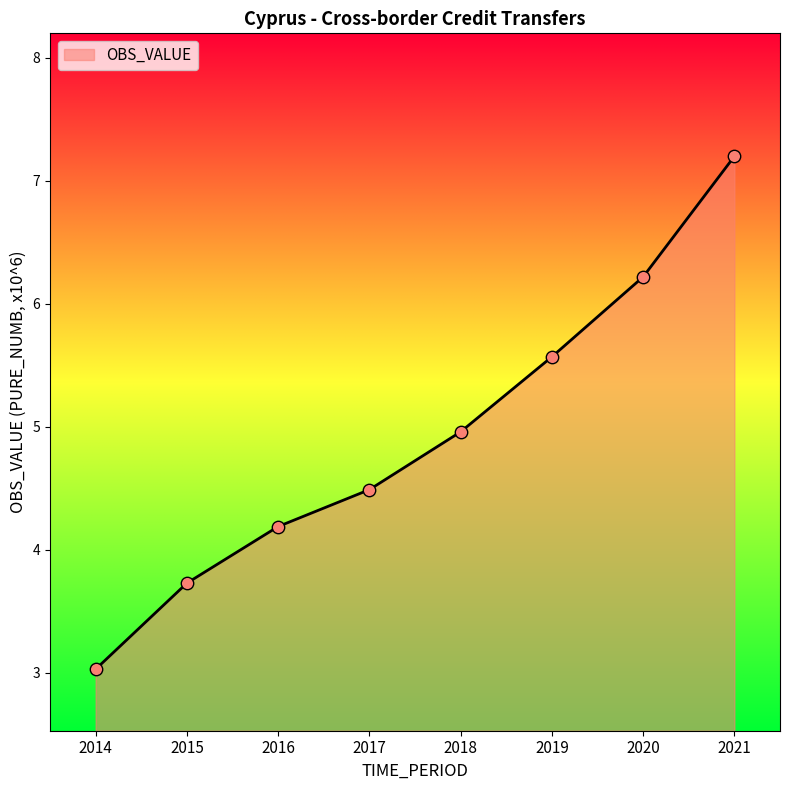

Between 2019 and 2016, which is larger?

2019